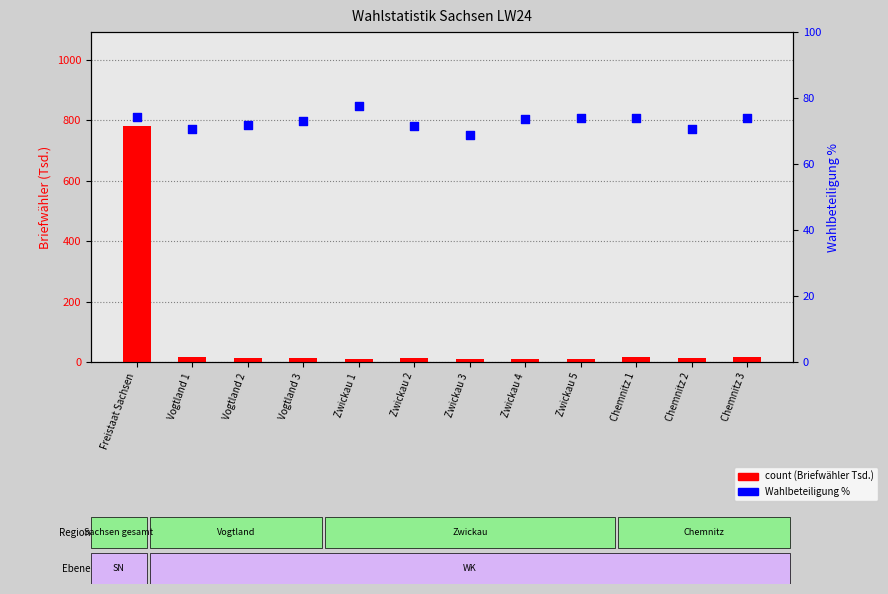

Which series has the widest spread of Y values?

count (Tsd.)